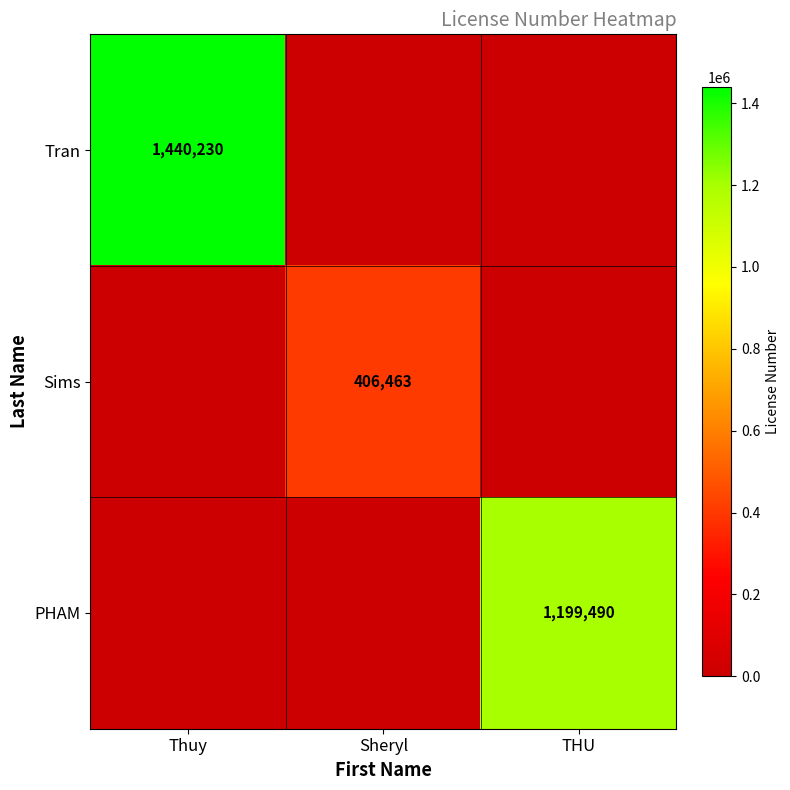

Is it true that Sims equals 406463 at Sheryl?

True